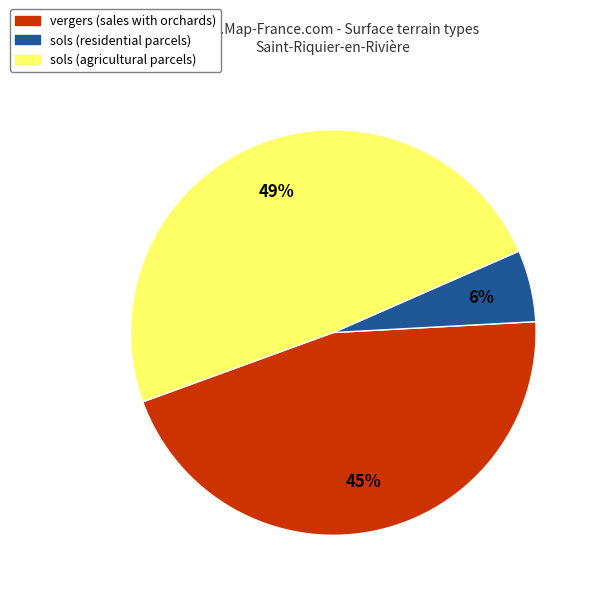

To the nearest percent, what is the difference between the largest and smallest slice percentages?

43%